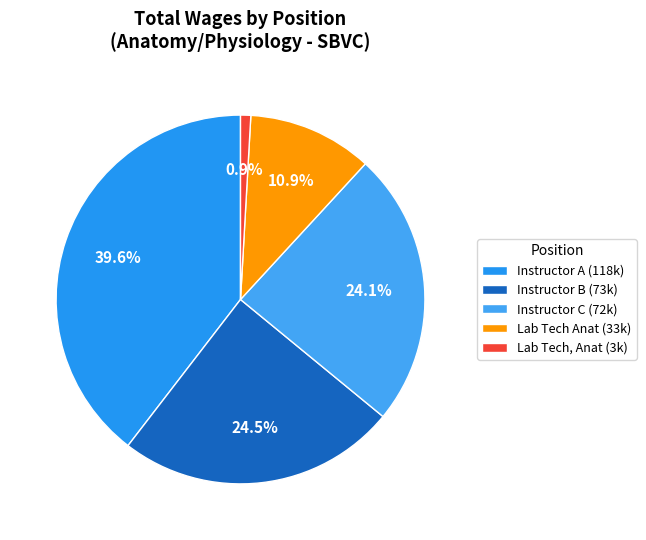

How many slices are in this pie chart?

5